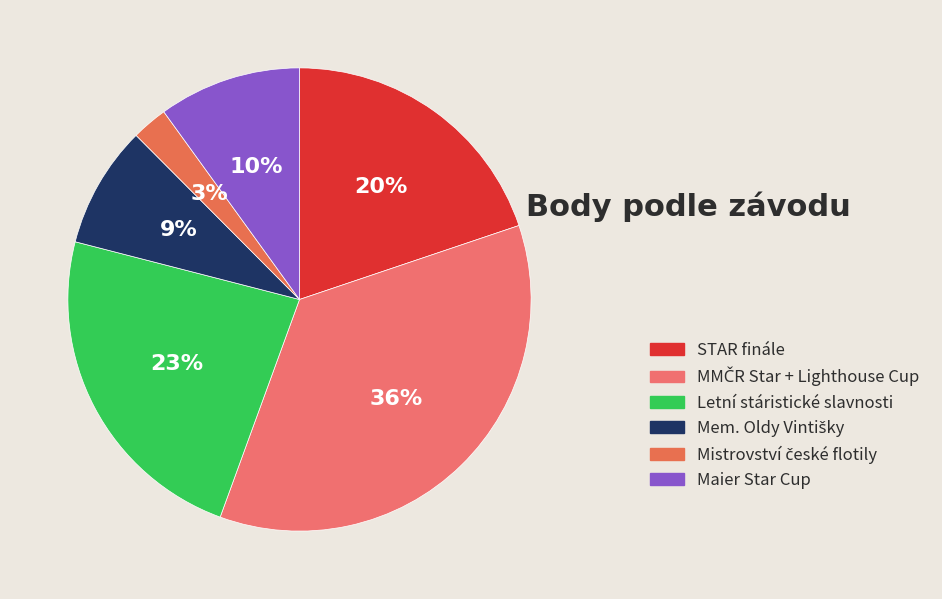

Between Mistrovství české flotily and Letní stáristické slavnosti, which is larger?

Letní stáristické slavnosti